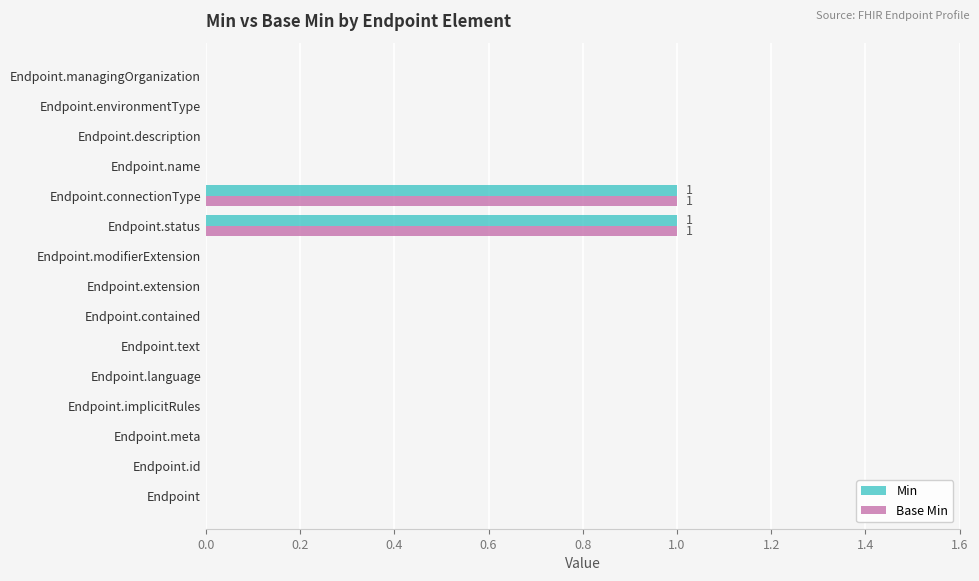

Is the value of Min at Endpoint.text greater than the value of Base Min at Endpoint.connectionType?

No